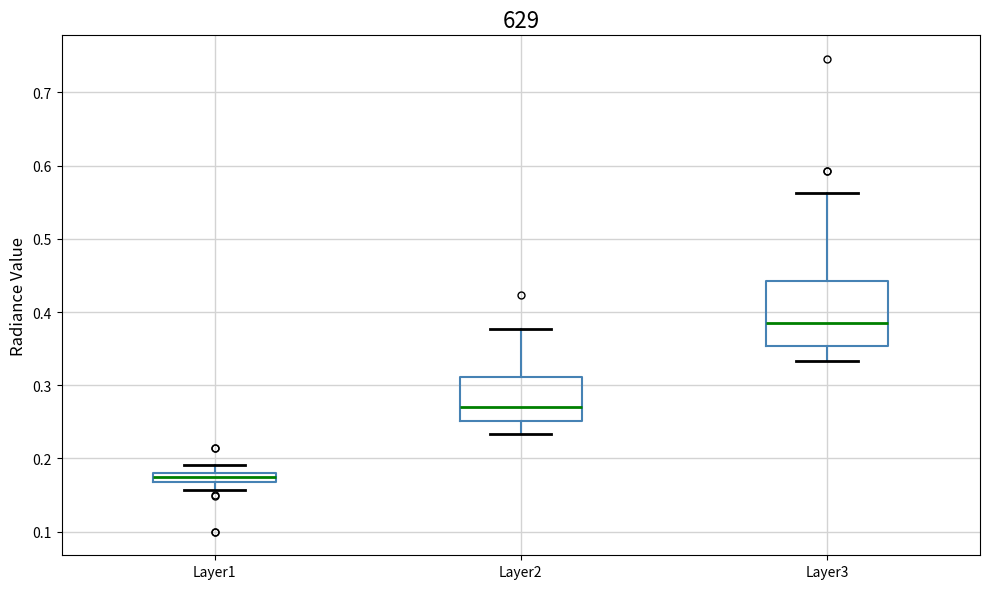

Comparing the boxes themselves (not the whiskers), which one is the tallest?

Layer3